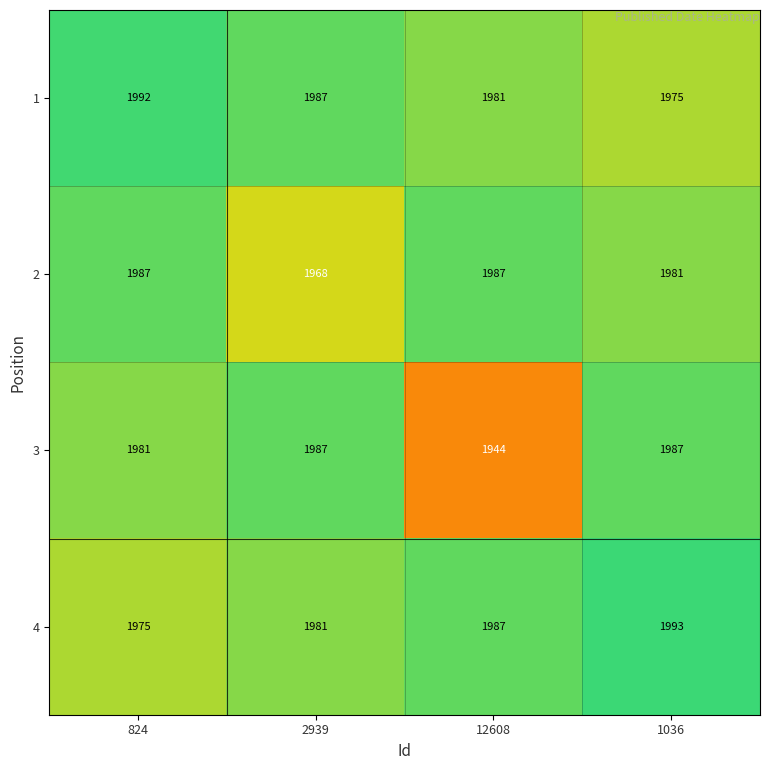

Which category has the highest value across all series?

1036